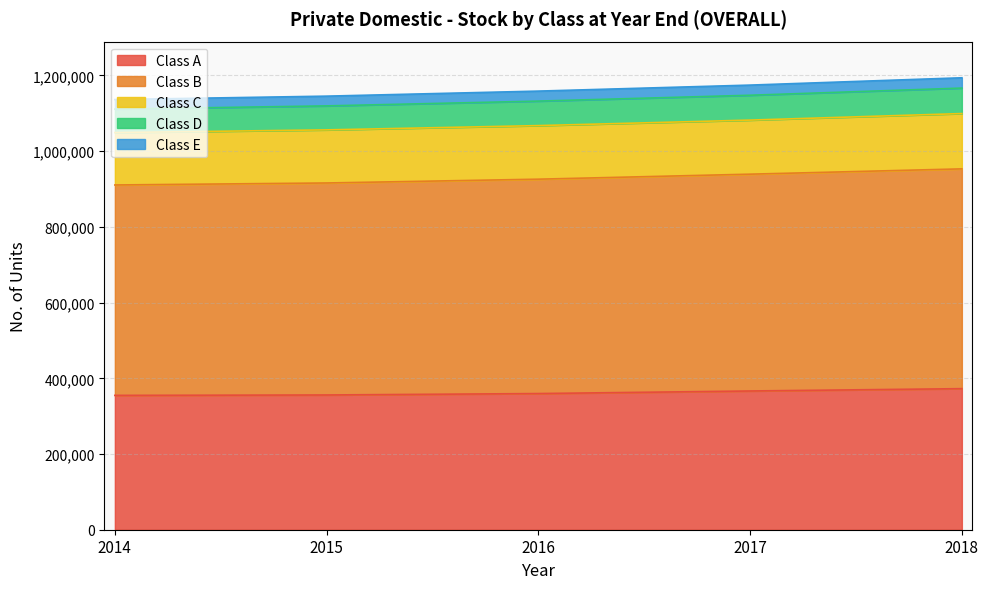

What is the minimum value for Class A?

354926